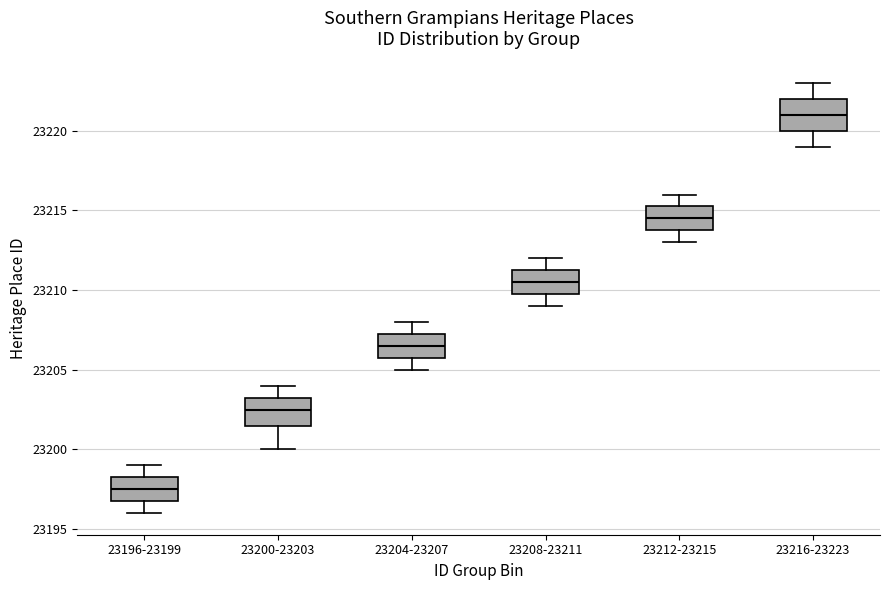

Reading left to right, transcribe this box plot: for each box, give where its median line is, the range the box spans, and where its two whiskers end, as read against the y-axis. The values are not printed on the chart, so give them approximately, as read against the axis.

23196-23199: median 23197.5, box 23197.0 to 23198.5, whiskers 23196.0 to 23199.0
23200-23203: median 23202.5, box 23201.5 to 23203.5, whiskers 23200.0 to 23204.0
23204-23207: median 23206.5, box 23206.0 to 23207.5, whiskers 23205.0 to 23208.0
23208-23211: median 23210.5, box 23210.0 to 23211.5, whiskers 23209.0 to 23212.0
23212-23215: median 23214.5, box 23214.0 to 23215.5, whiskers 23213.0 to 23216.0
23216-23223: median 23221.0, box 23220.0 to 23222.0, whiskers 23219.0 to 23223.0